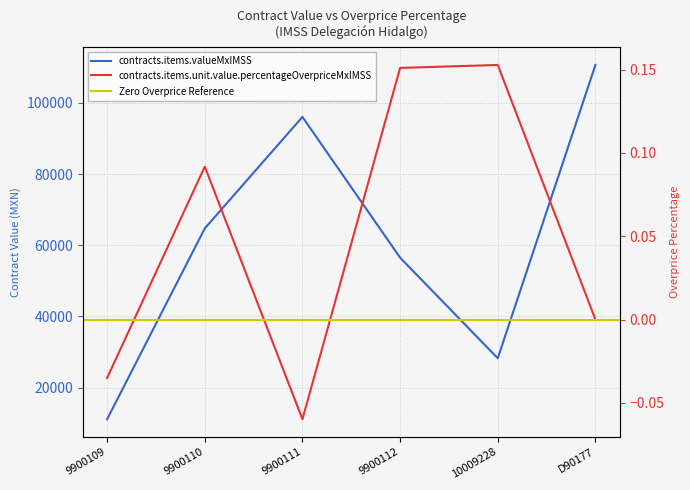

Reading left to right, transcribe all the data shown in this chart.

contracts.items.valueMxIMSS: 11136.0	64728.0	96048.0	56515.2	28257.6	110640.0
contracts.items.unit.value.percentageOverpriceMxIMSS: -0.0	0.1	-0.1	0.2	0.2	0.0